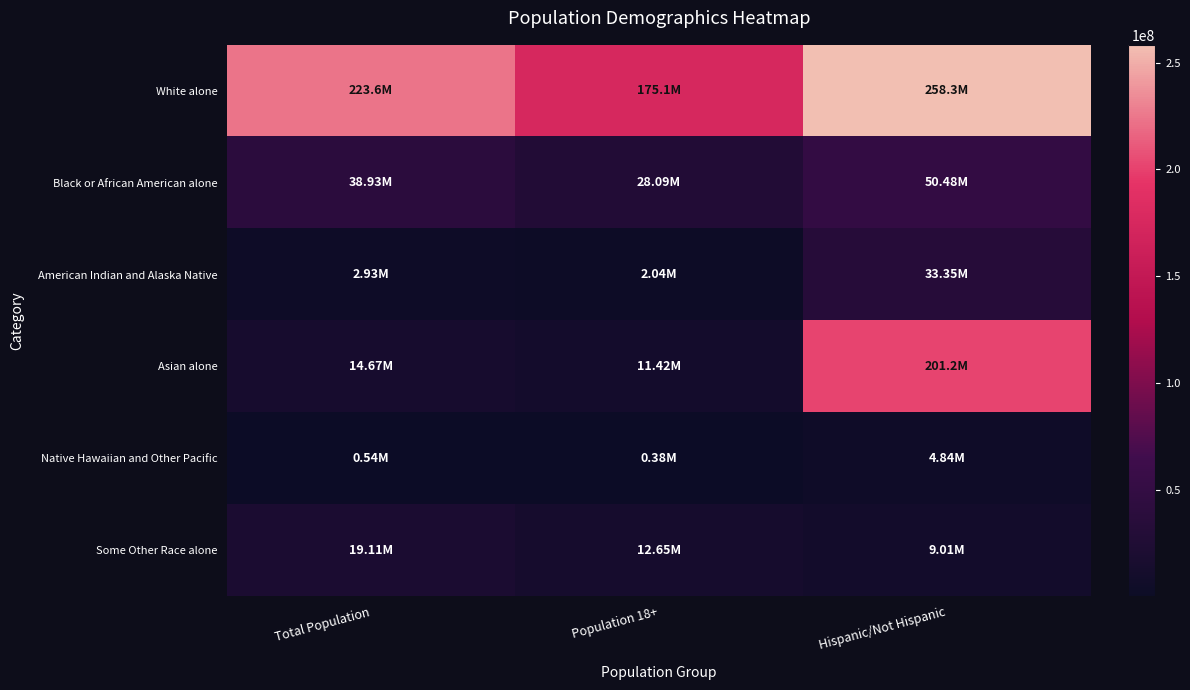

How many categories are shown in the chart?

3